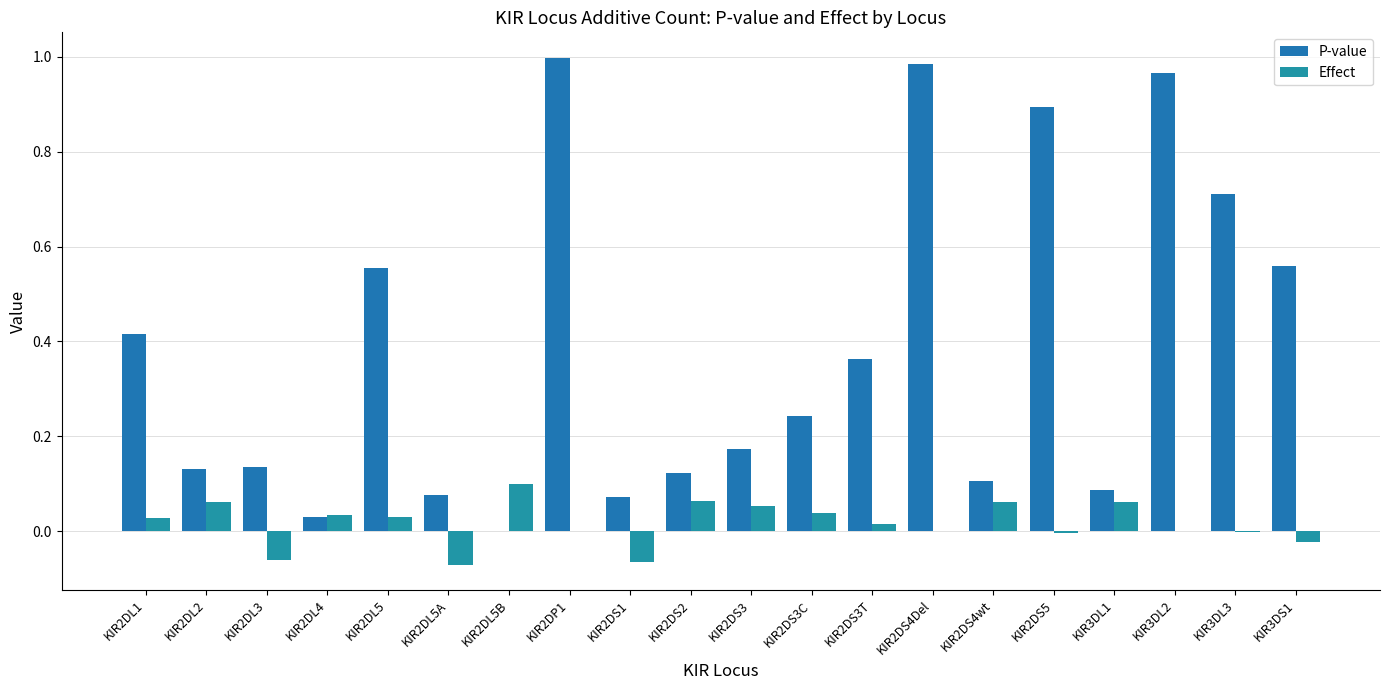

What is the label of the 2nd bar from the right?

KIR3DL3